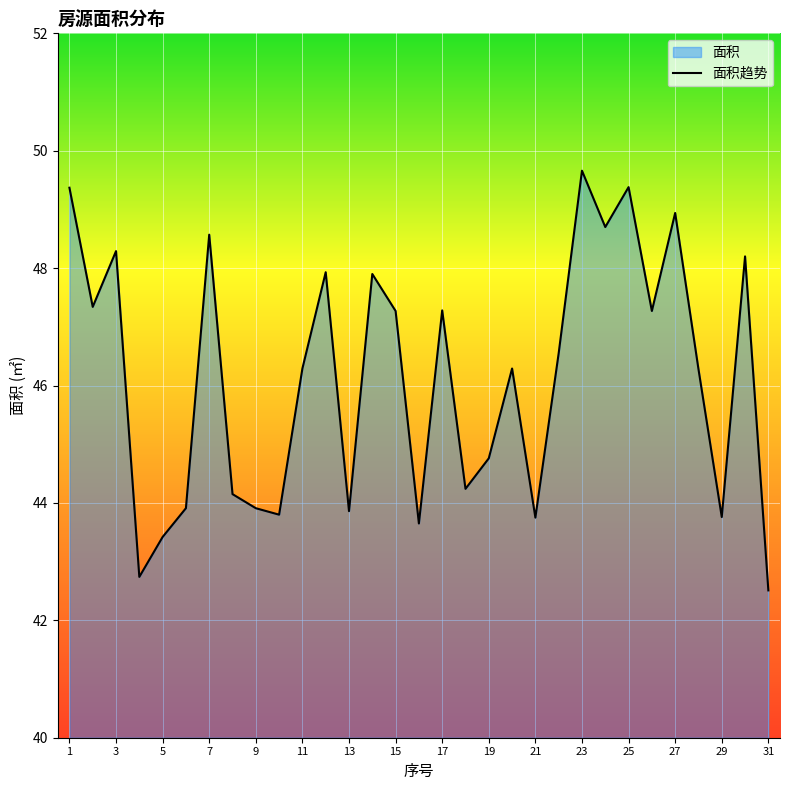

The value at 14 is 47.9. True or false?

True